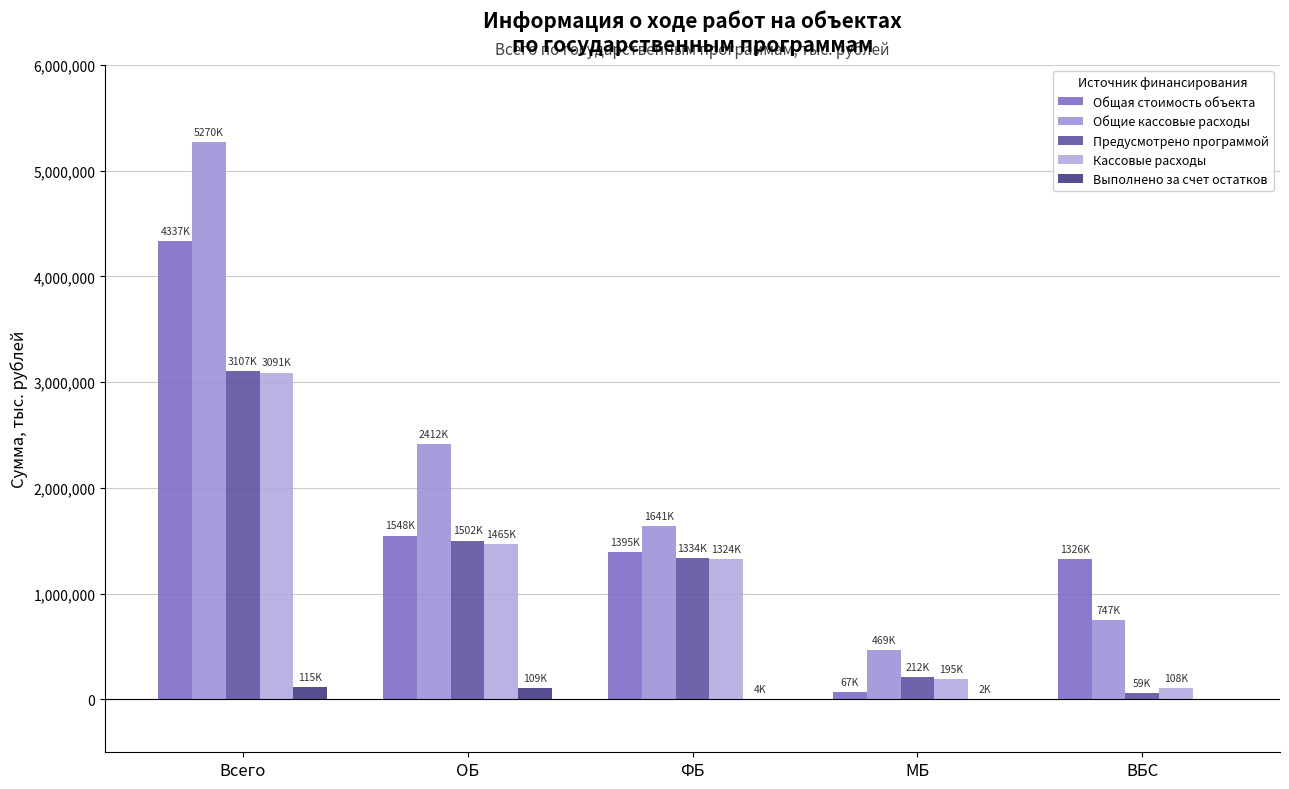

Which series has the largest total across all categories?

Общие кассовые расходы